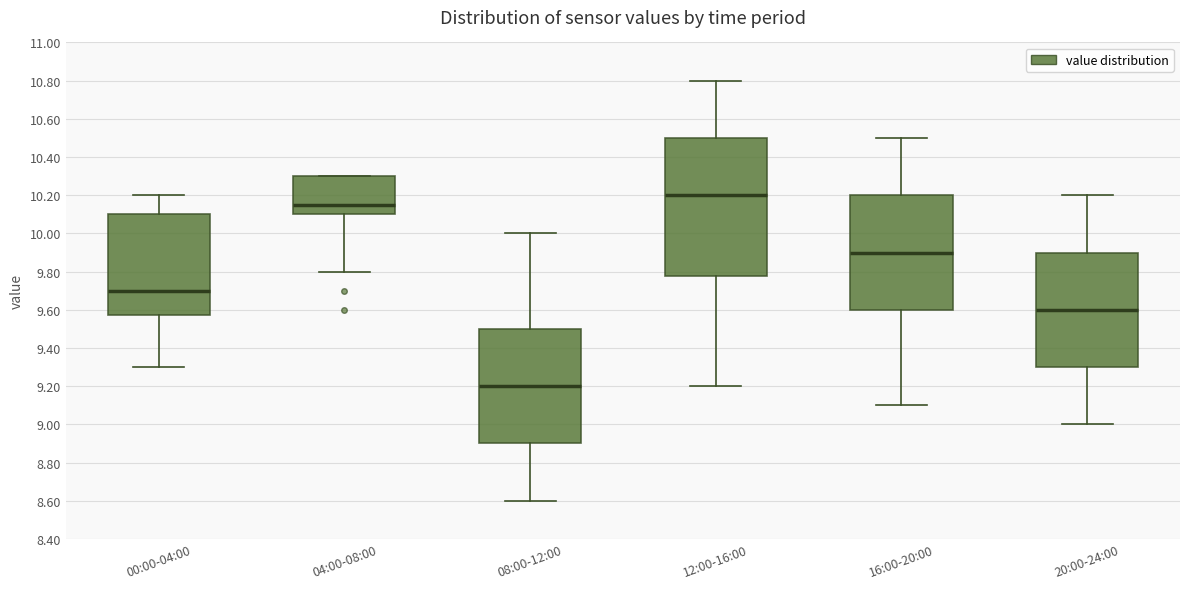

Where is the upper edge of the box for 16:00-20:00 on the y-axis? The values are not printed on the chart, so give them approximately, as read against the axis.

10.20